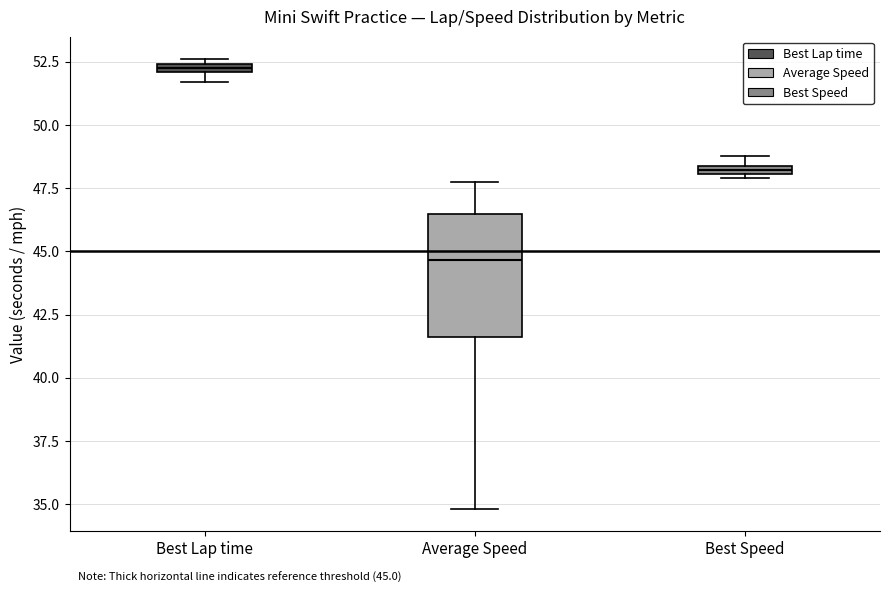

Comparing the boxes themselves (not the whiskers), which one is the tallest?

Average Speed